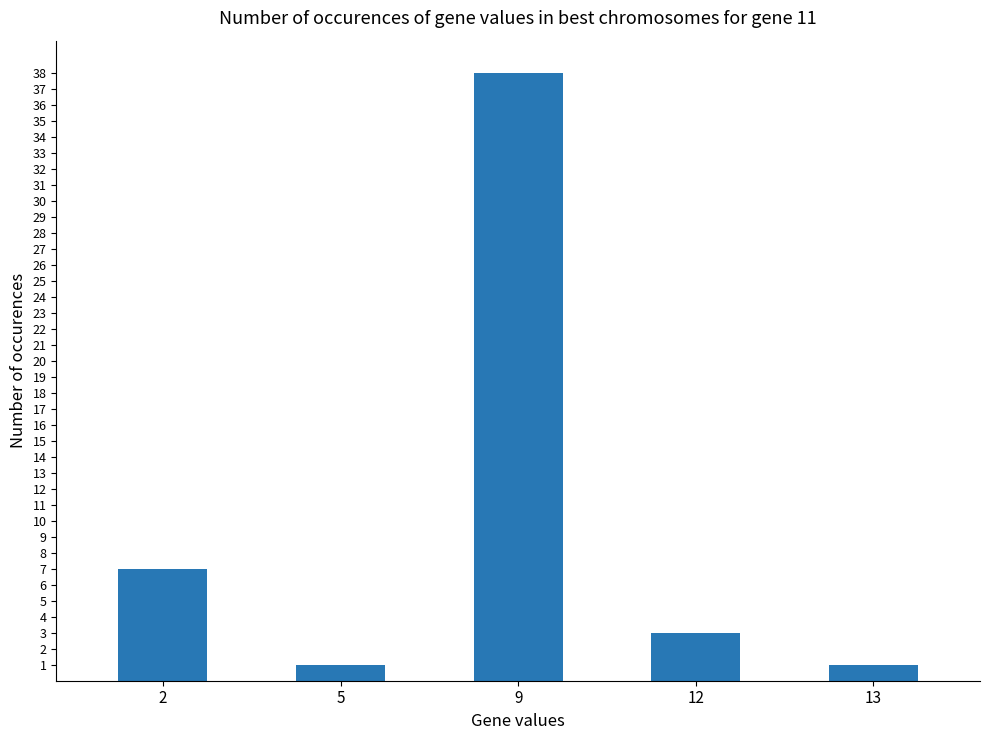

How many categories are shown in the chart?

5